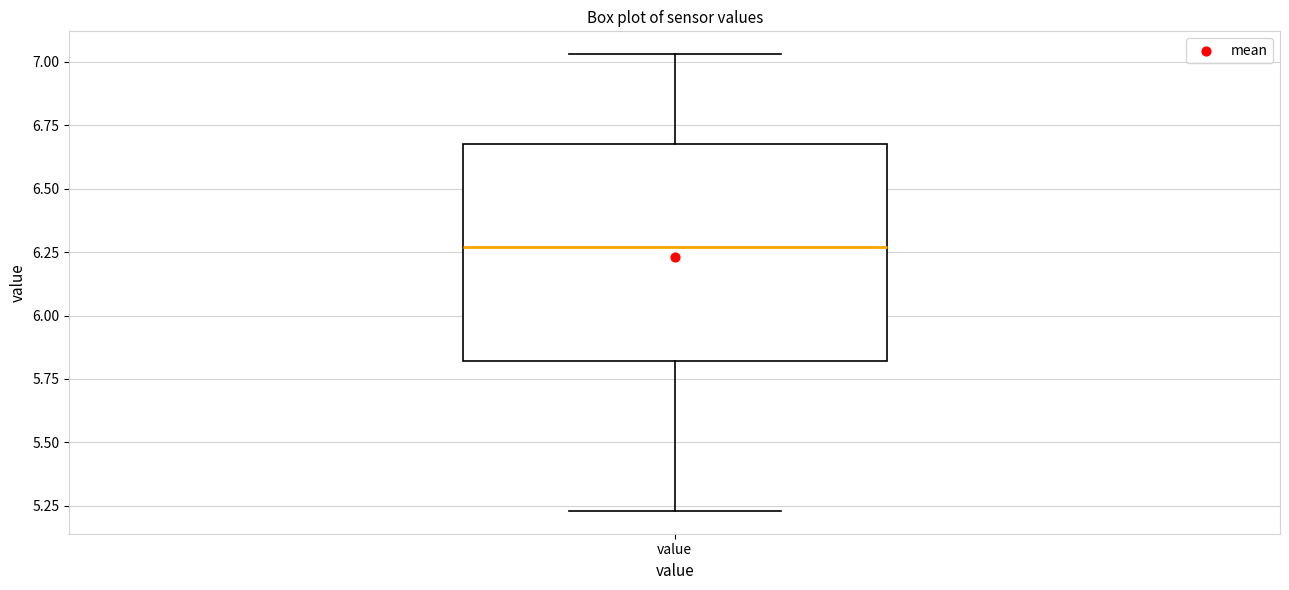

Where does the upper whisker of the box for value end on the y-axis? The values are not printed on the chart, so give them approximately, as read against the axis.

7.05